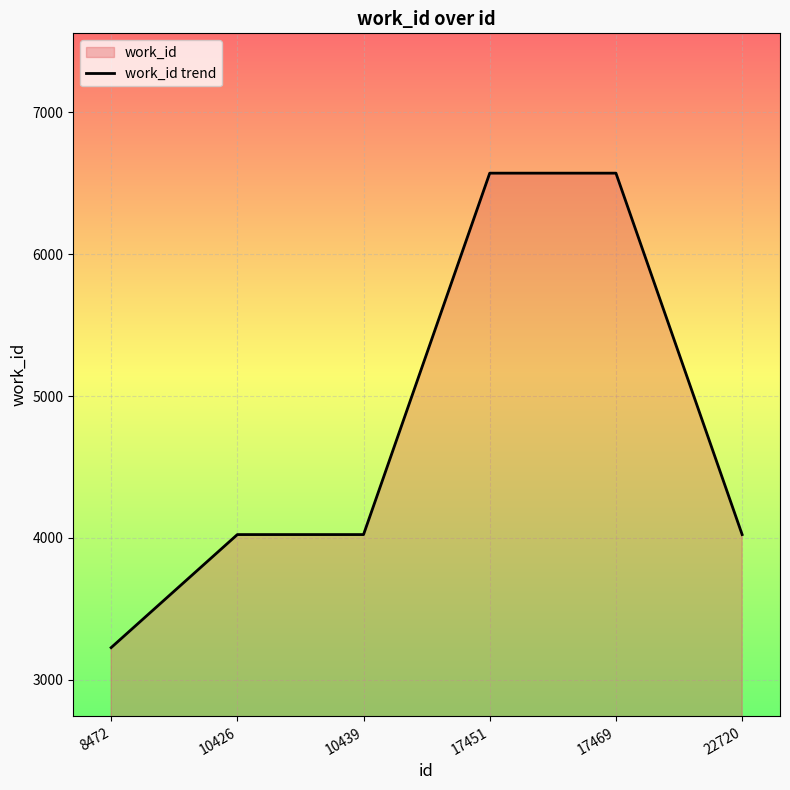

How many values are between 4024 and 6572?

5